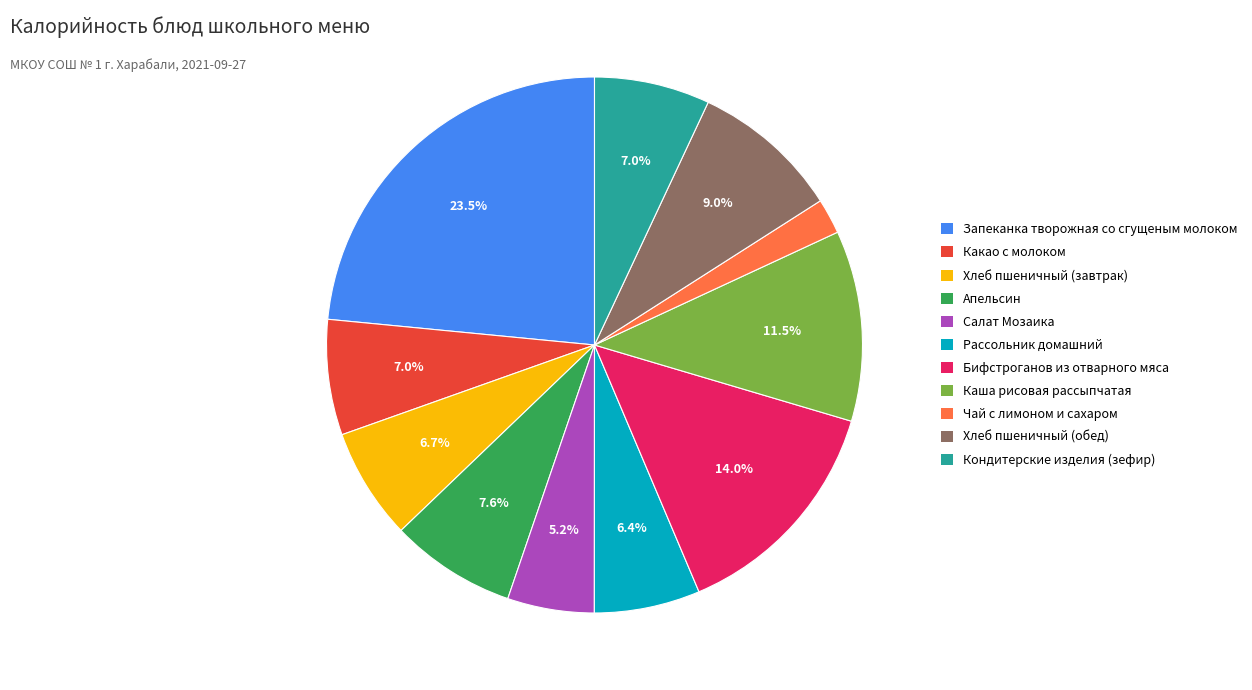

Which category has the biggest portion of the pie?

Запеканка творожная со сгущеным молоком